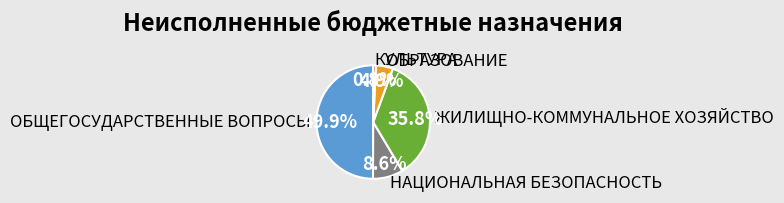

Is КУЛЬТУРА the majority of the pie?

No